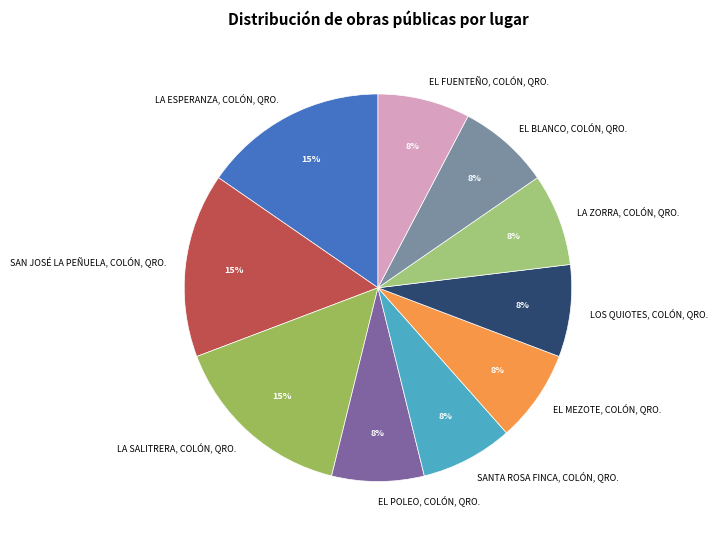

Do EL BLANCO, COLÓN, QRO. and LOS QUIOTES, COLÓN, QRO. together represent more than half of the pie?

No